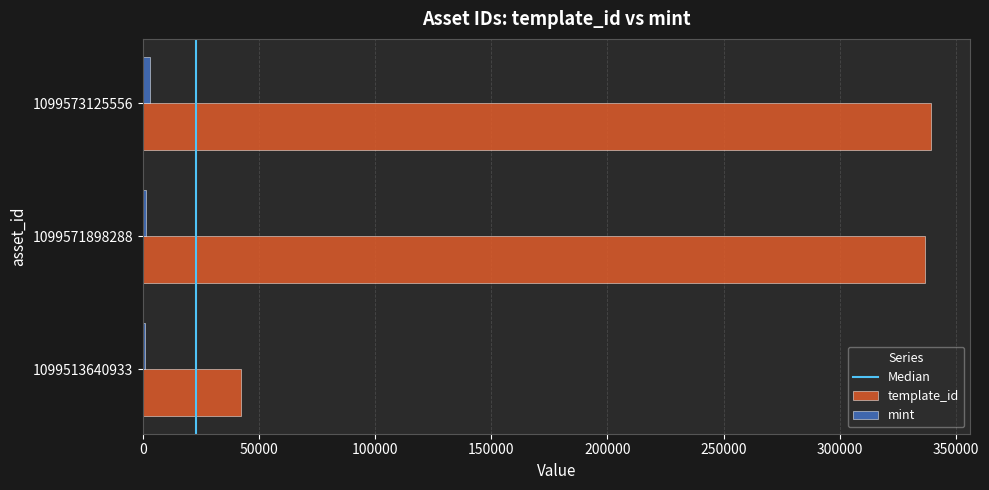

Between 1099513640933 and 1099573125556, which series saw the biggest shift?

template_id